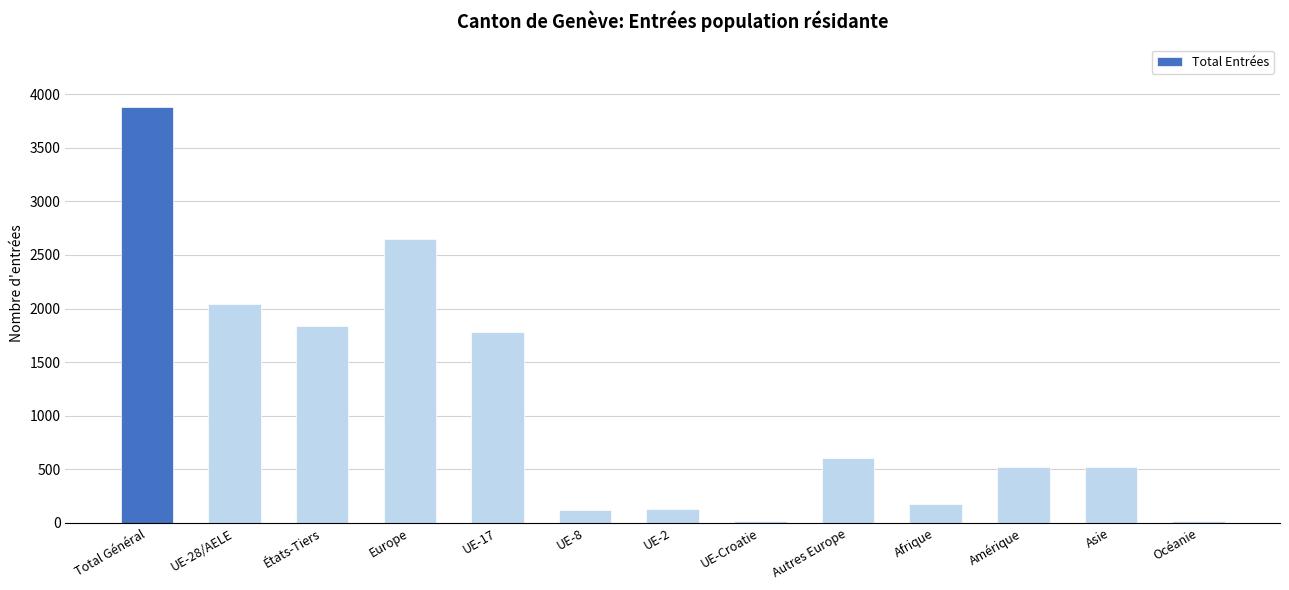

How many values are below 525?

6